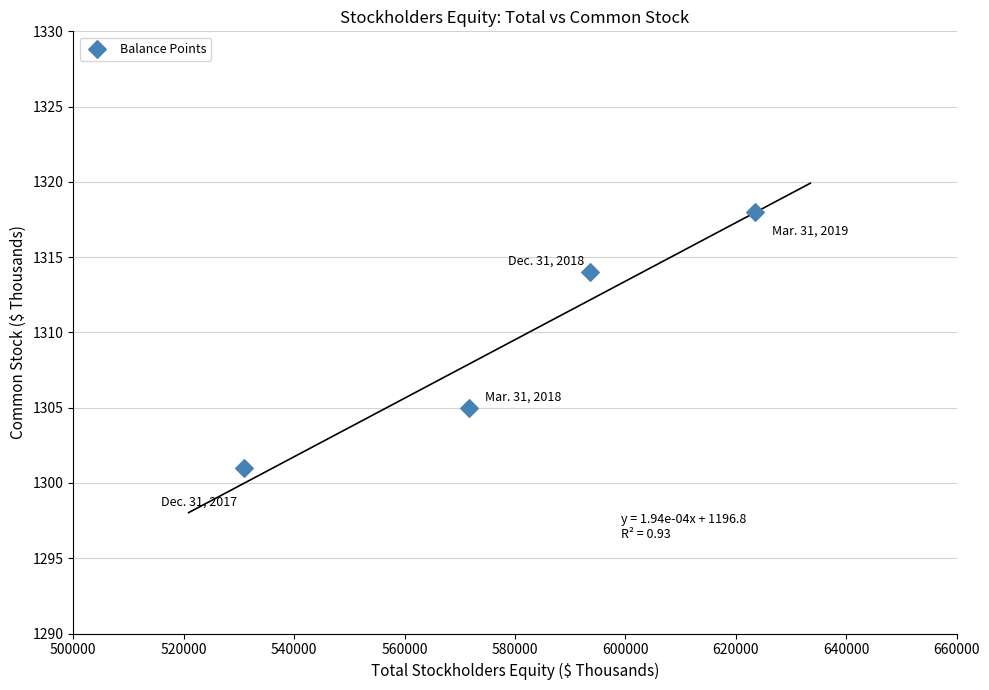

What Y value in the scatter plot is closest to 1309?

1305